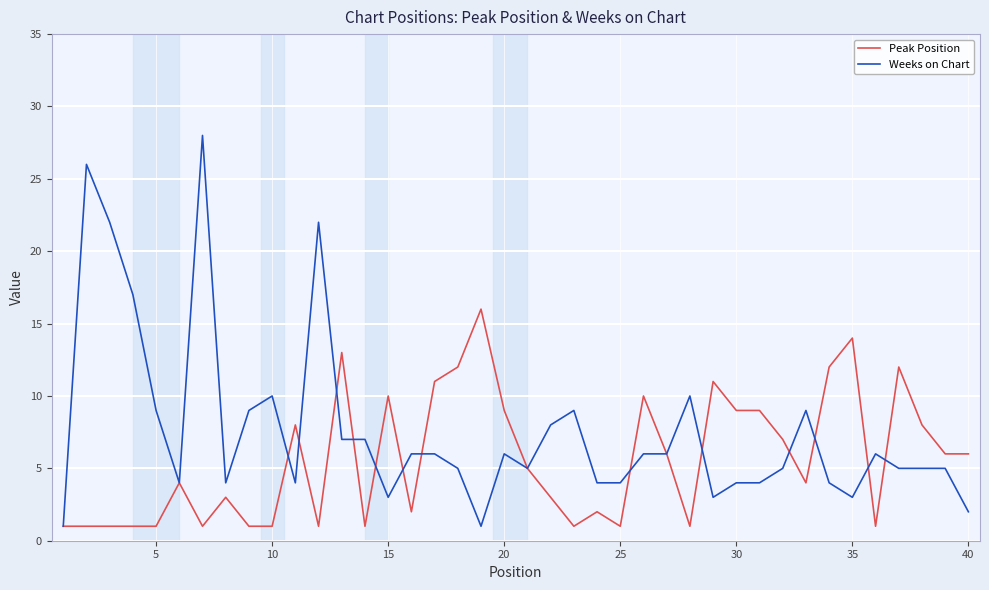

Rank the series by their average value, from lowest to highest.

Peak Position, Weeks on Chart